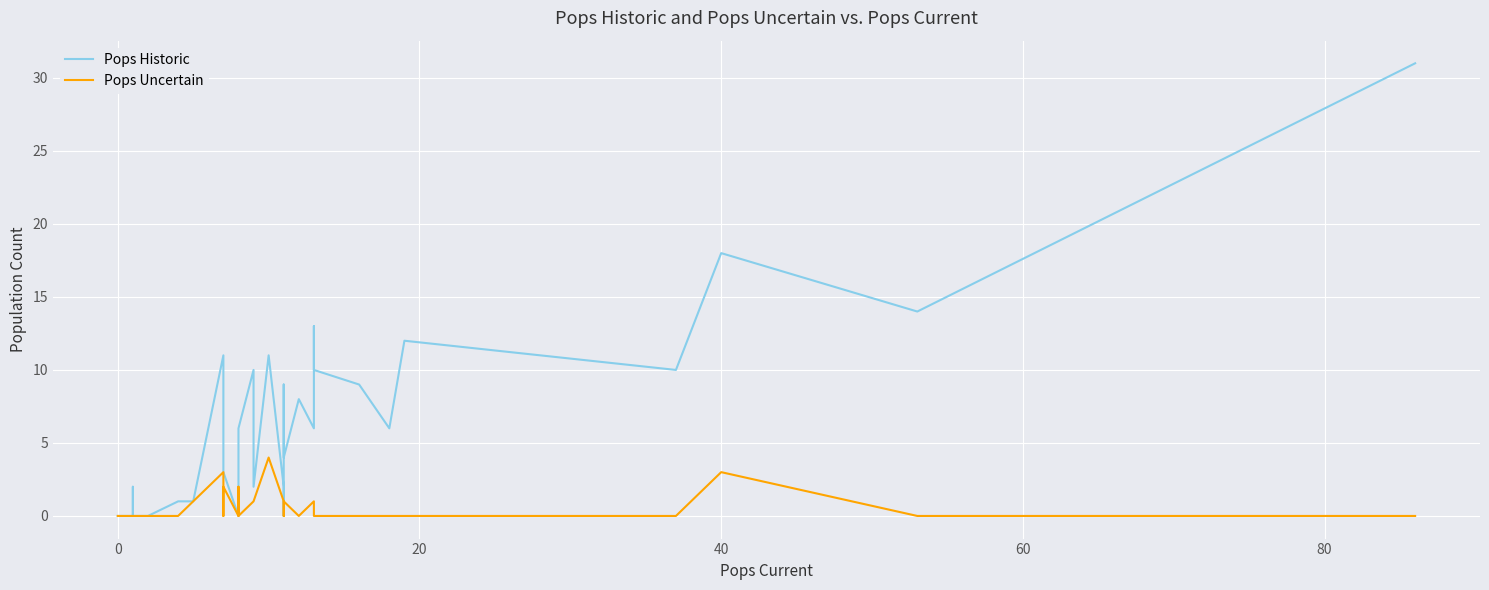

Does the chart display data point markers on the line(s)?

No